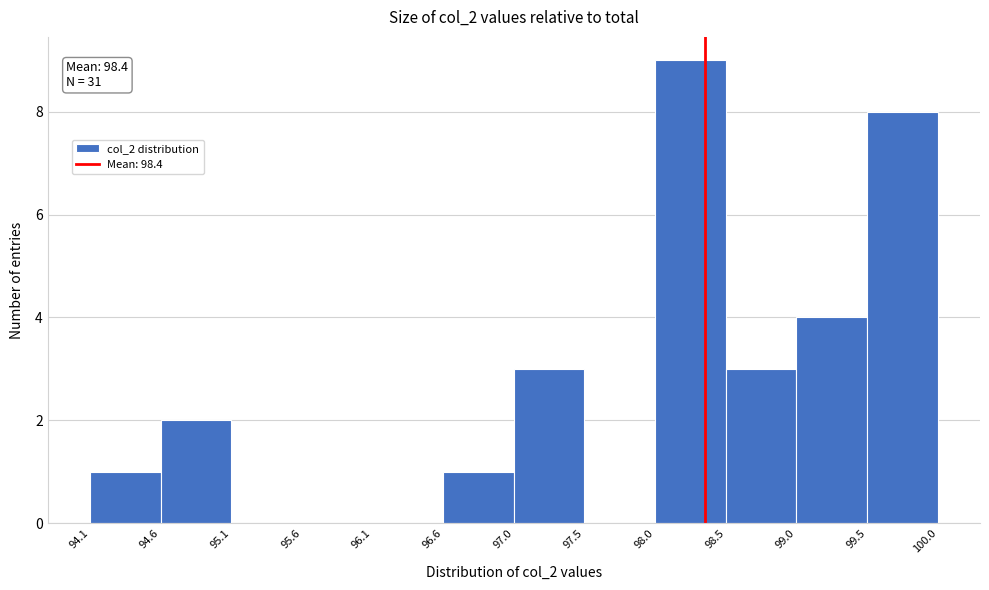

Over which range of the x-axis is the bar tallest?

98.0 to 98.5